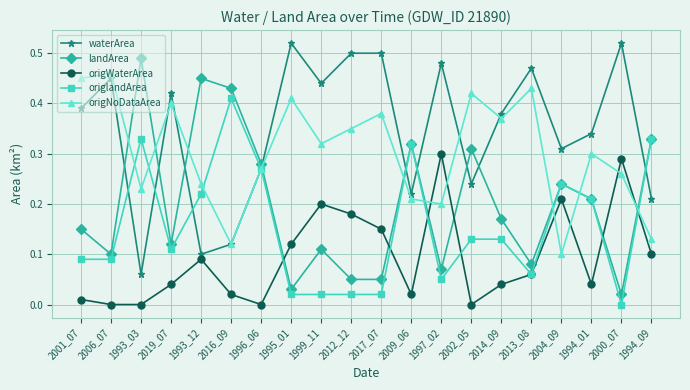

In landArea, how many points are higher than both neighbors (excluding endpoints)?

6